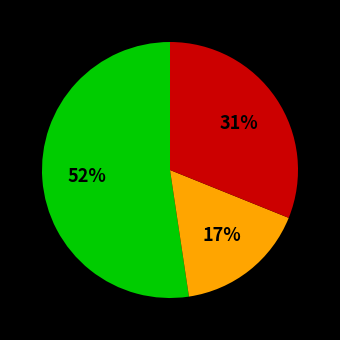

Is there any slice that represents more than half of the pie?

Yes